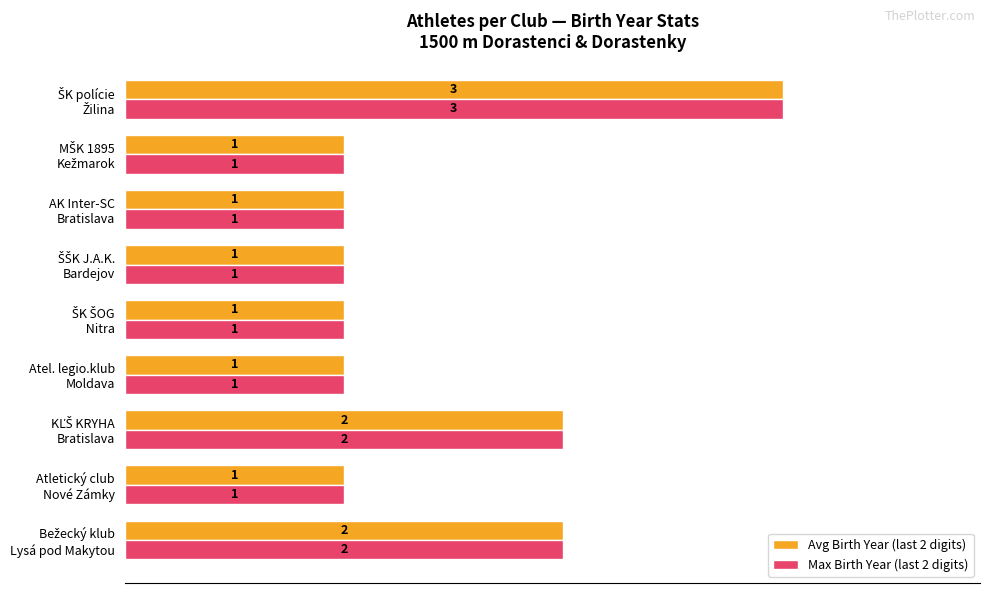

How many Avg Birth Year (last 2 digits) values are between 1 and 2?

8